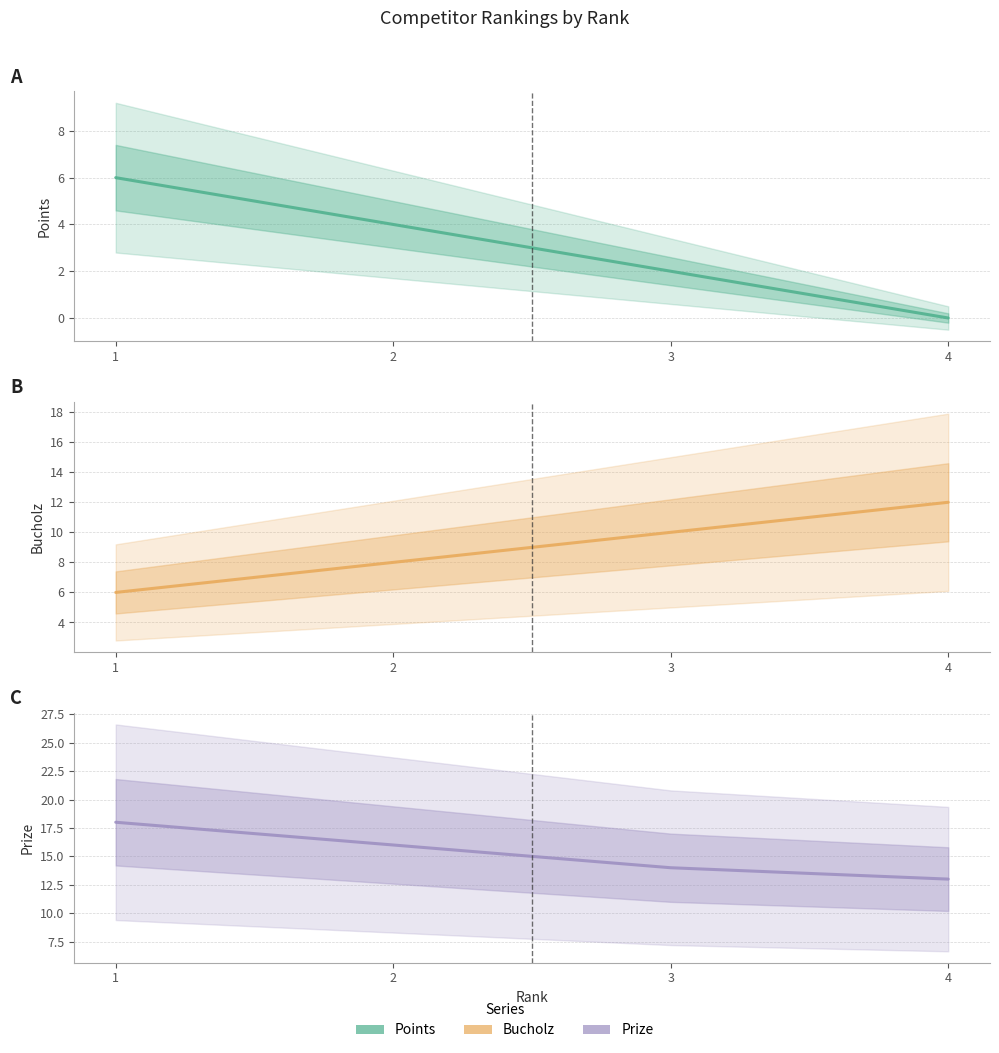

What is the total value across all series at 4?

25